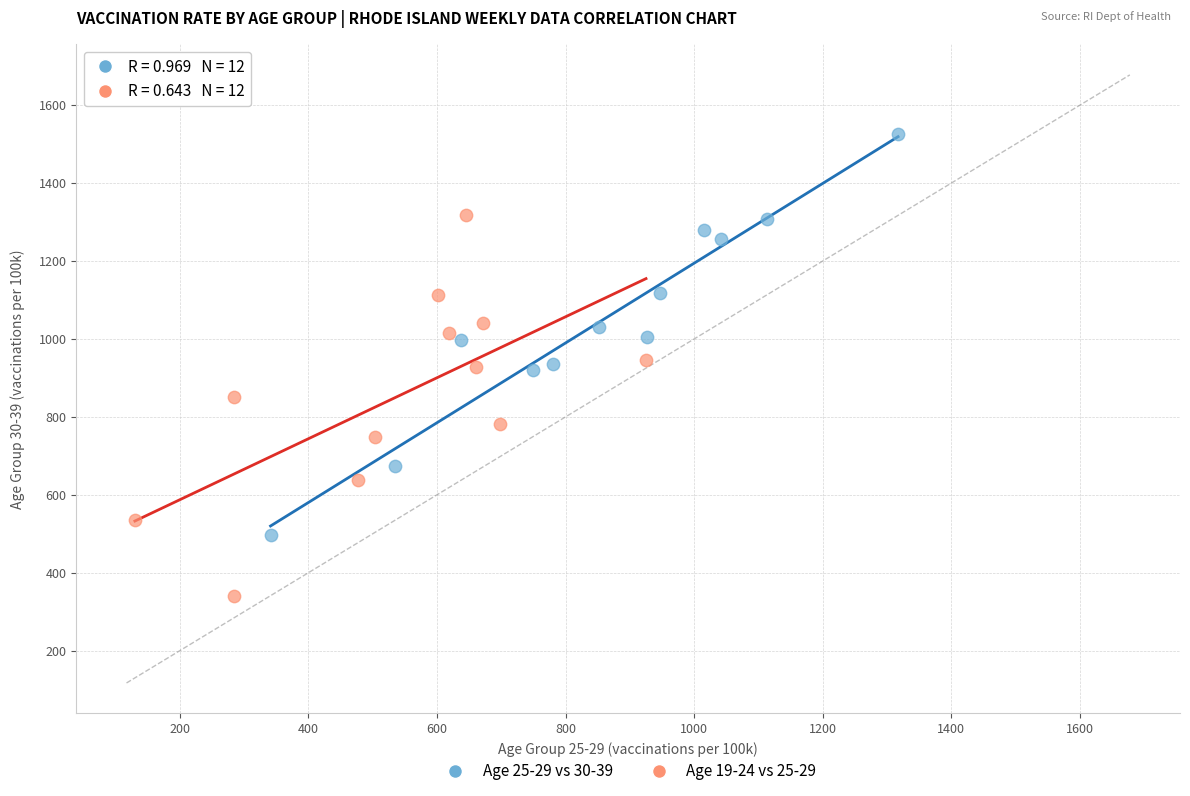

Which series reaches the minimum Y coordinate?

Age 19-24 vs 25-29